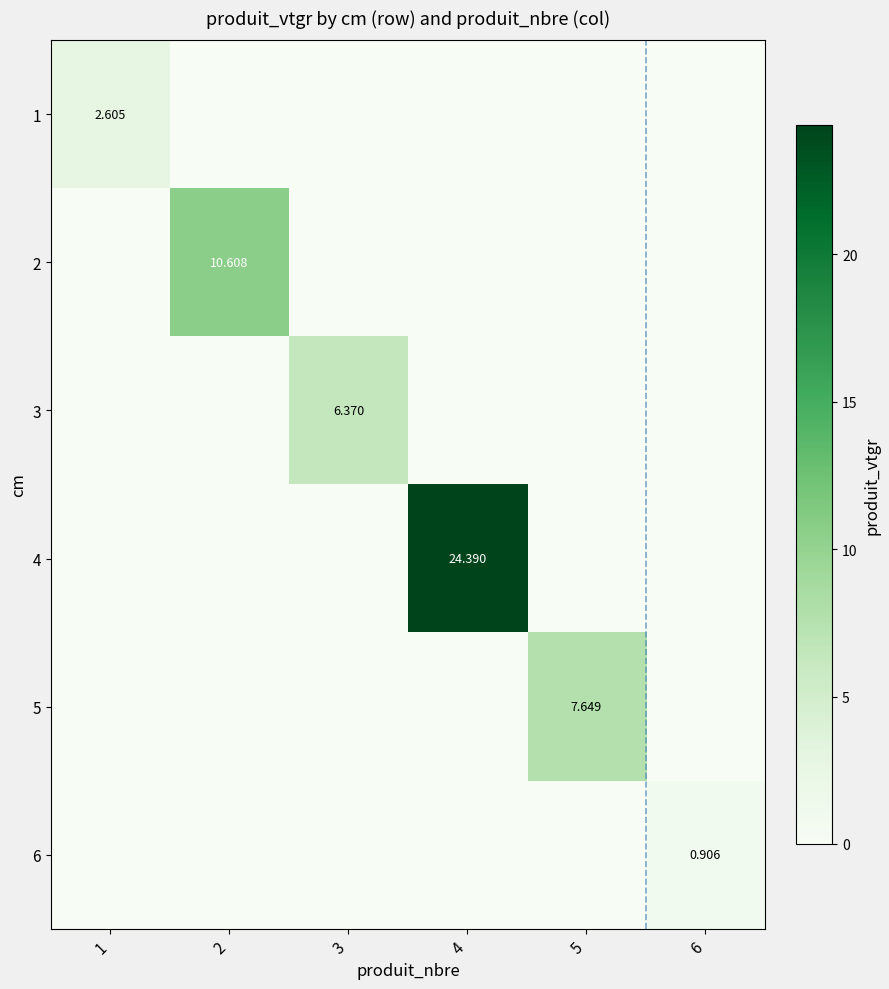

Which series has the largest range (max minus min)?

4